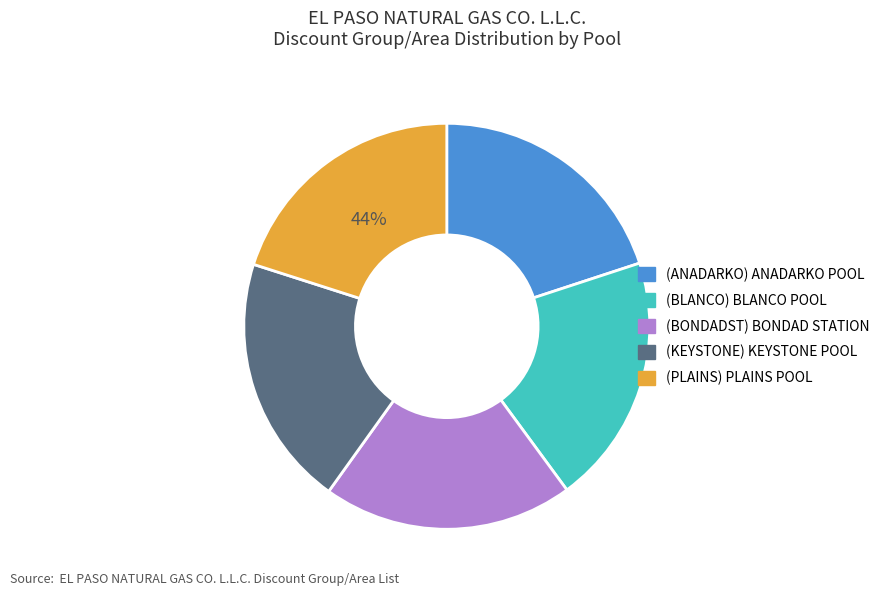

What is the ratio of the value at (BONDADST) BONDAD STATION to the value at (ANADARKO) ANADARKO POOL?

1.0